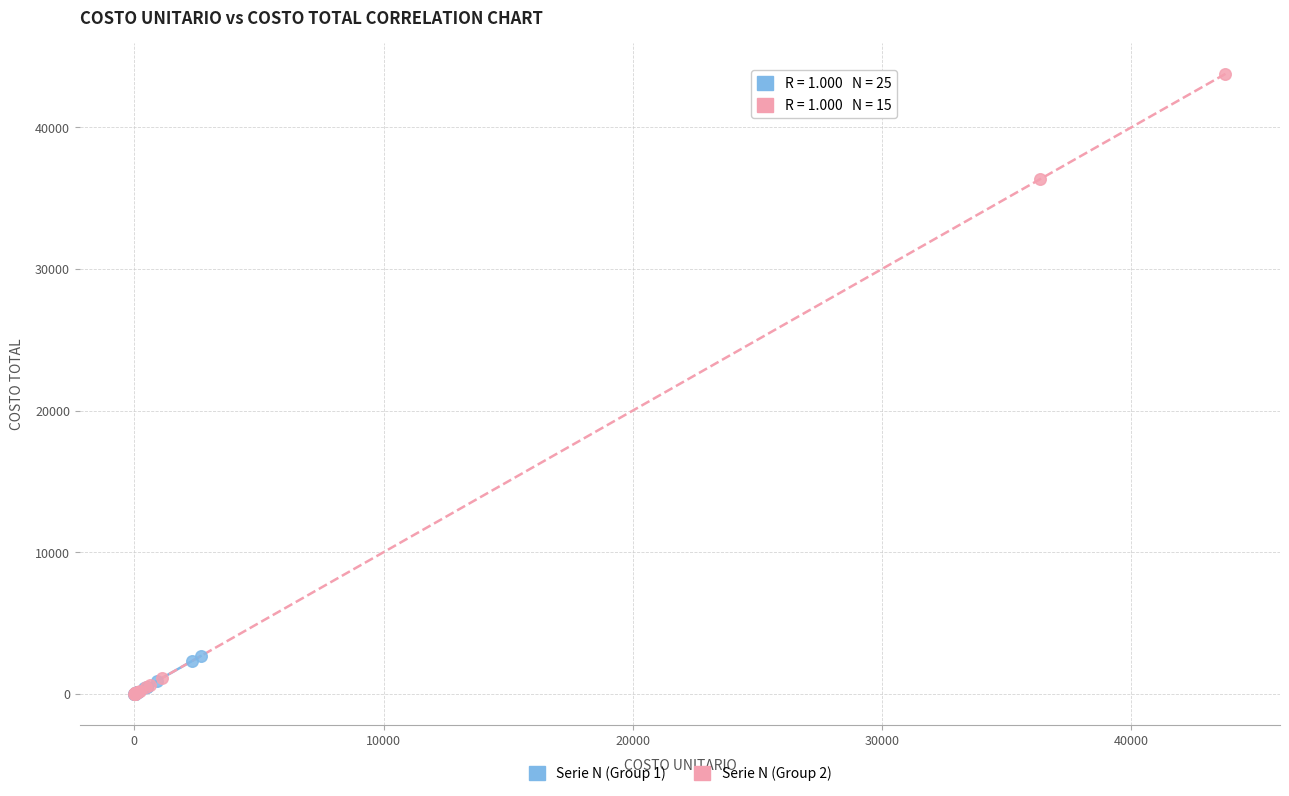

Which series contains the highest Y value?

Serie N (Group 2)